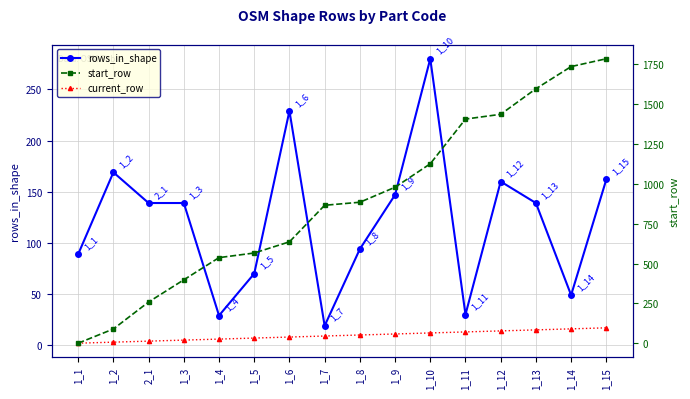

Reading right to left, transcribe all the data shown in this chart.

rows_in_shape: 1_15=162	1_14=49	1_13=139	1_12=160	1_11=30	1_10=280	1_9=147	1_8=94	1_7=19	1_6=229	1_5=70	1_4=29	1_3=139	2_1=139	1_2=169	1_1=89
current_row: 1_15=17	1_14=16	1_13=15	1_12=14	1_11=13	1_10=12	1_9=11	1_8=10	1_7=9	1_6=8	1_5=7	1_4=6	1_3=5	2_1=4	1_2=3	1_1=2
start_row: 1_15=1783	1_14=1734	1_13=1595	1_12=1435	1_11=1405	1_10=1125	1_9=978	1_8=884	1_7=865	1_6=636	1_5=566	1_4=537	1_3=398	2_1=259	1_2=90	1_1=1